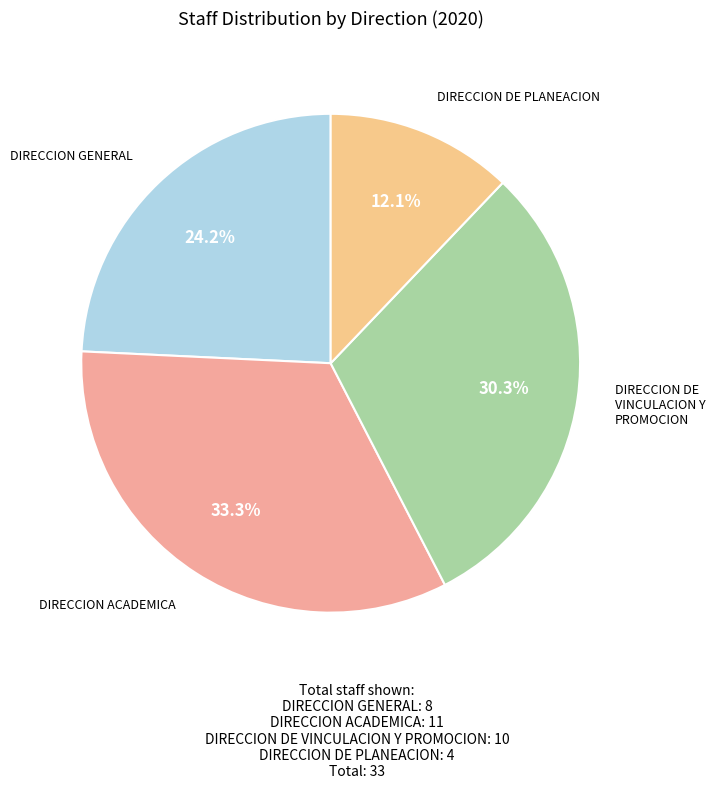

Count the number of slices in the pie.

4